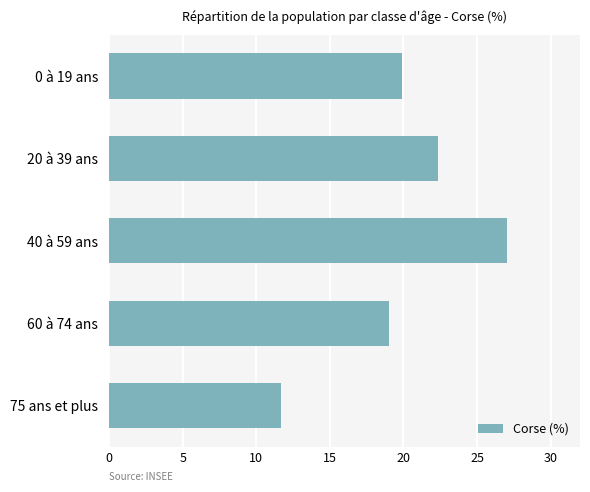

Between 20 à 39 ans and 60 à 74 ans, which is larger?

20 à 39 ans